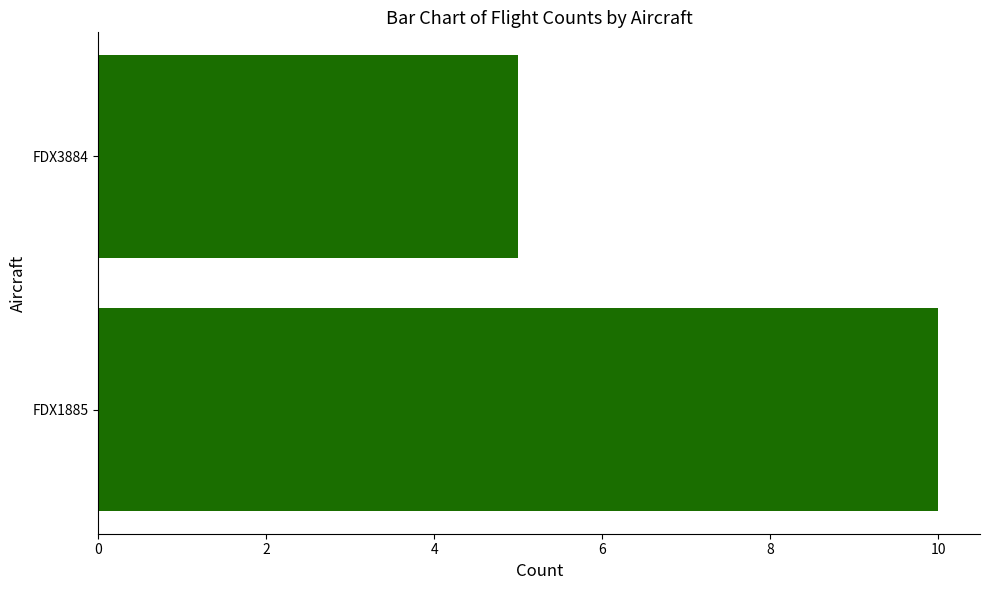

Between FDX1885 and FDX3884, which is larger?

FDX1885